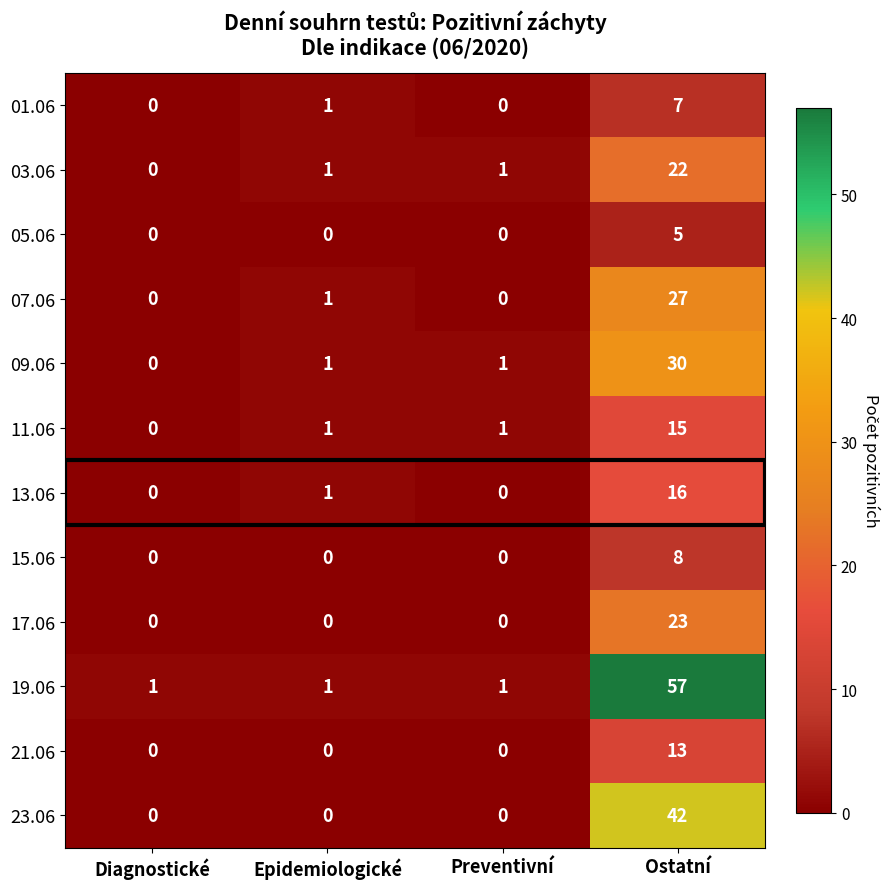

How many 05.06 values are between 0 and 5?

4